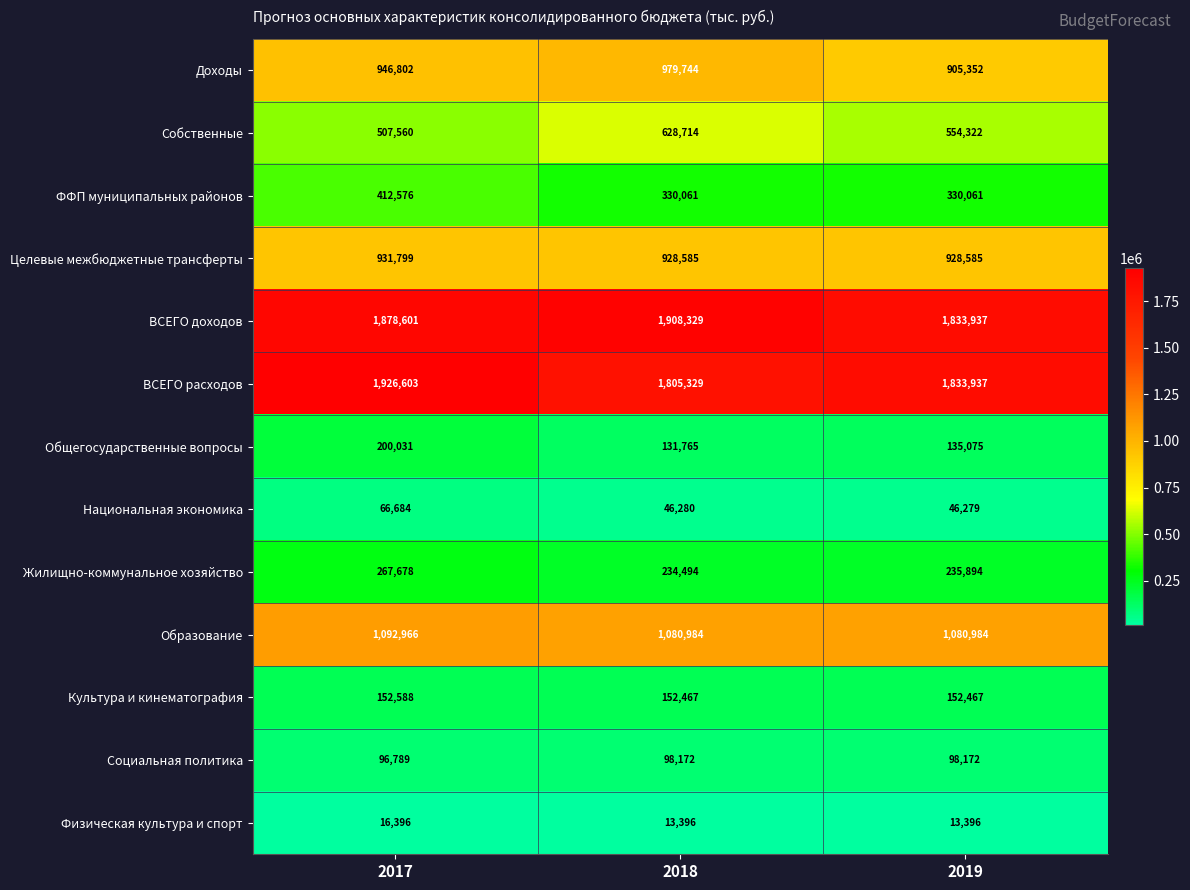

What is the maximum value shown in the chart?

1926603